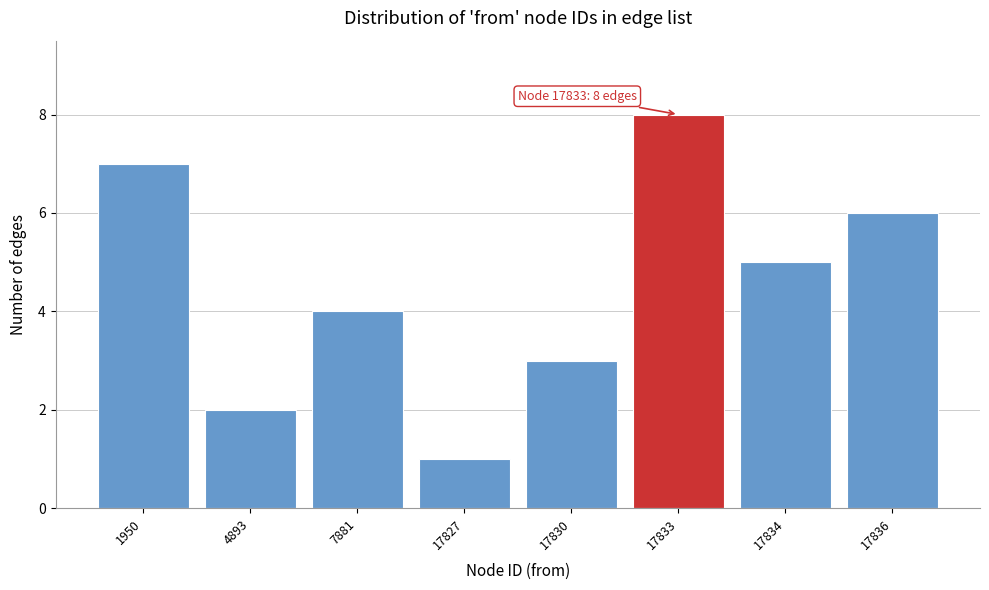

Reading left to right, what are all the values shown in this chart?

1950=7	4893=2	7881=4	17827=1	17830=3	17833=8	17834=5	17836=6